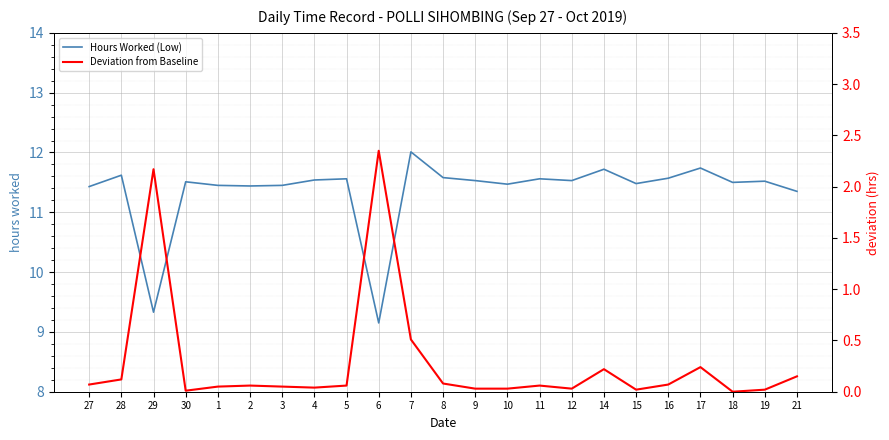

Where is the first local maximum for Deviation from Baseline?

29